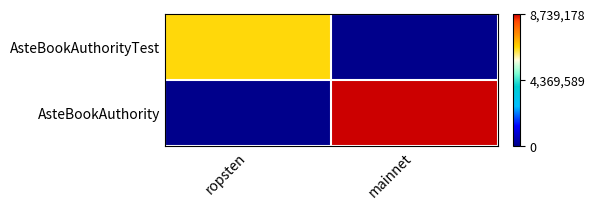

How many series are shown in this chart?

2